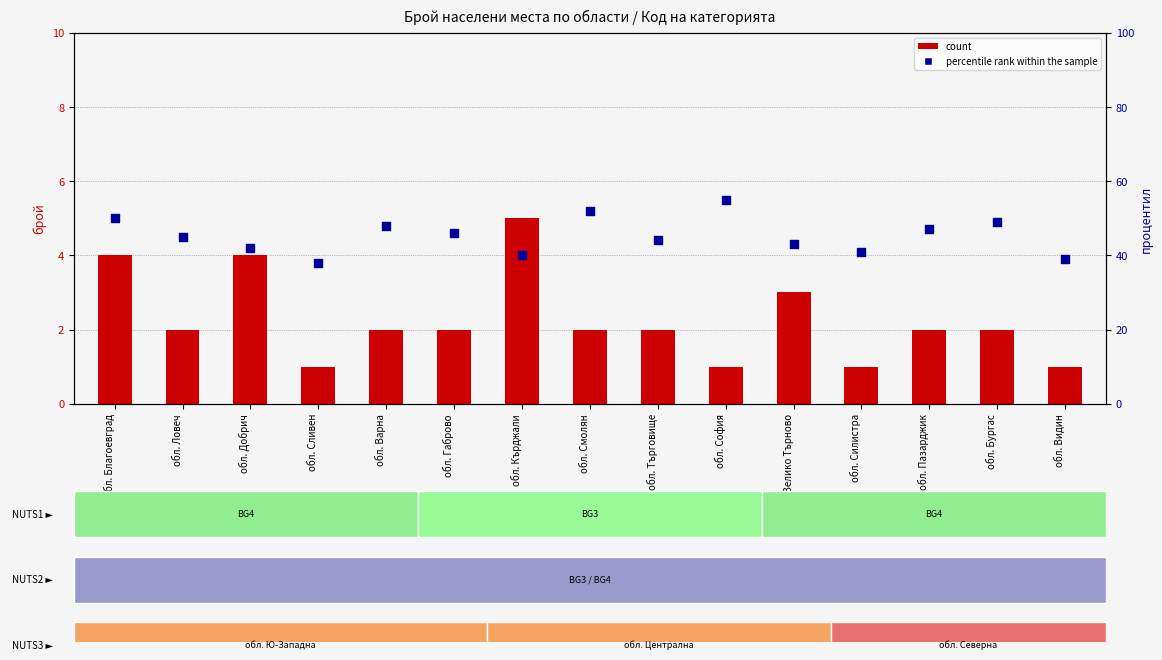

Which series reaches the maximum Y coordinate?

percentile rank within the sample